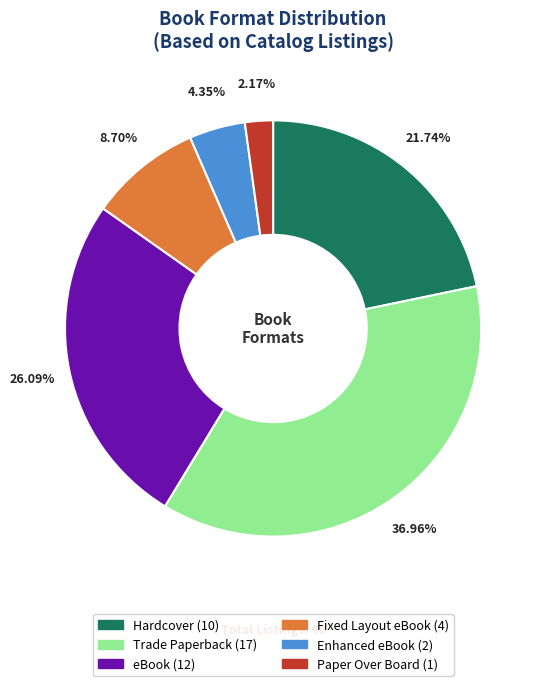

Rank the categories by value from lowest to highest.

Paper Over Board, Enhanced eBook, Fixed Layout eBook, Hardcover, eBook, Trade Paperback